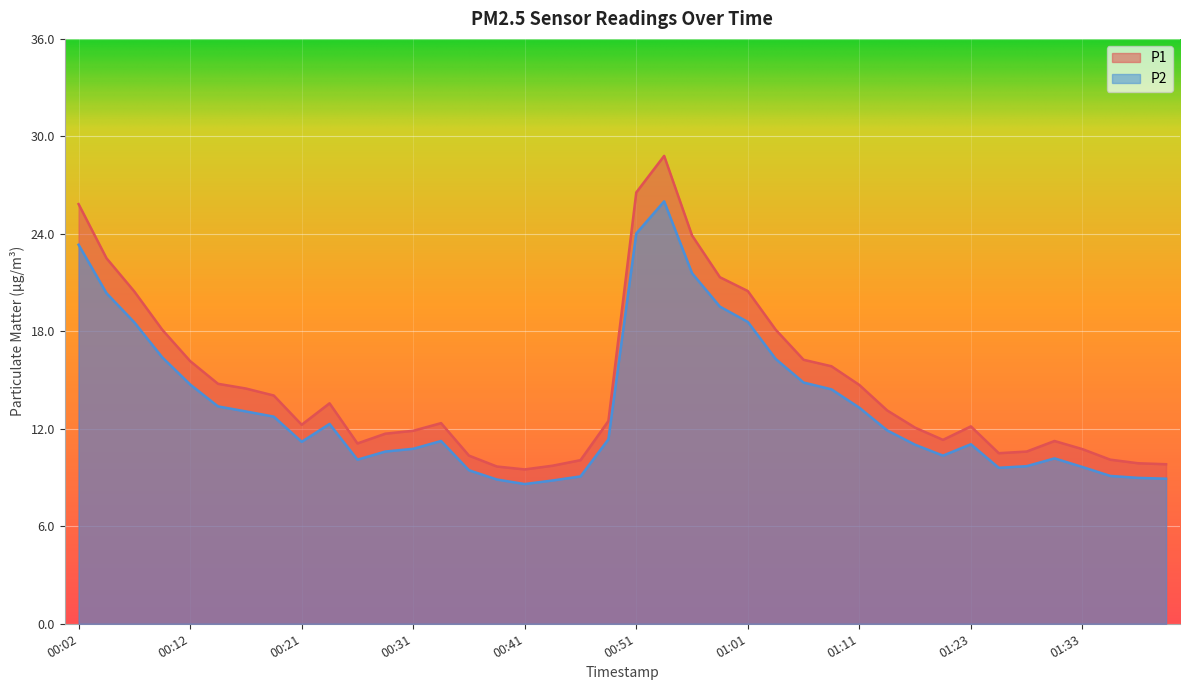

Reading right to left, list all the values displayed in this chart.

P1: 01:41=9.8	01:38=9.9	01:36=10.1	01:33=10.8	01:31=11.2	01:28=10.6	01:26=10.5	01:23=12.2	01:21=11.3	01:18=12.1	01:16=13.1	01:11=14.7	01:08=15.8	01:06=16.2	01:03=18.1	01:01=20.5	00:58=21.3	00:56=23.9	00:53=28.8	00:51=26.6	00:48=12.5	00:46=10.1	00:44=9.7	00:41=9.5	00:39=9.7	00:36=10.3	00:34=12.3	00:31=11.9	00:29=11.7	00:26=11.1	00:24=13.6	00:21=12.2	00:19=14.1	00:16=14.5	00:14=14.8	00:12=16.2	00:09=18.1	00:07=20.4	00:04=22.5	00:02=25.8
P2: 01:41=8.9	01:38=9.0	01:36=9.1	01:33=9.7	01:31=10.2	01:28=9.7	01:26=9.6	01:23=11.1	01:21=10.3	01:18=11.0	01:16=11.9	01:11=13.3	01:08=14.4	01:06=14.8	01:03=16.3	01:01=18.6	00:58=19.5	00:56=21.6	00:53=26.0	00:51=24.0	00:48=11.3	00:46=9.1	00:44=8.8	00:41=8.6	00:39=8.9	00:36=9.4	00:34=11.2	00:31=10.8	00:29=10.6	00:26=10.1	00:24=12.3	00:21=11.2	00:19=12.8	00:16=13.1	00:14=13.4	00:12=14.7	00:09=16.4	00:07=18.6	00:04=20.4	00:02=23.3